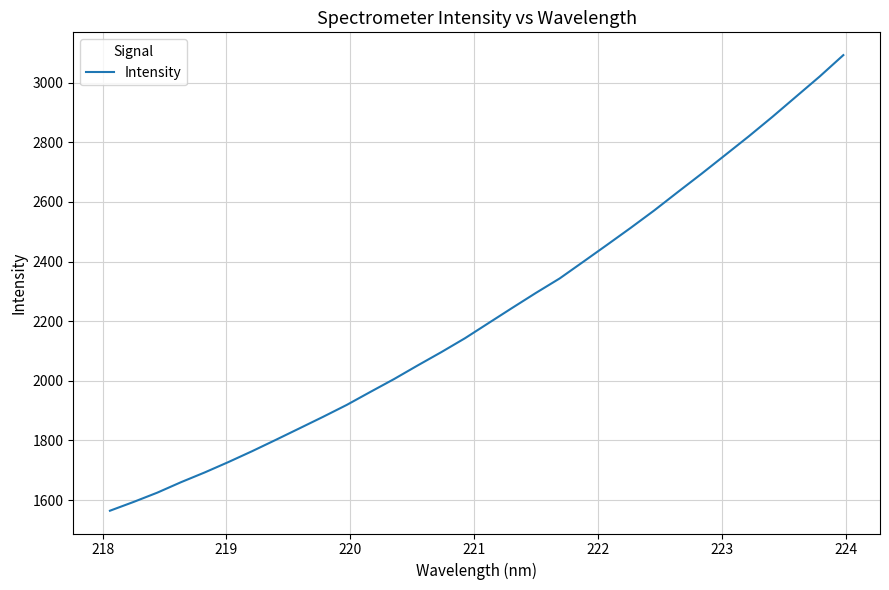

What is the difference between the maximum and minimum values?

1527.4